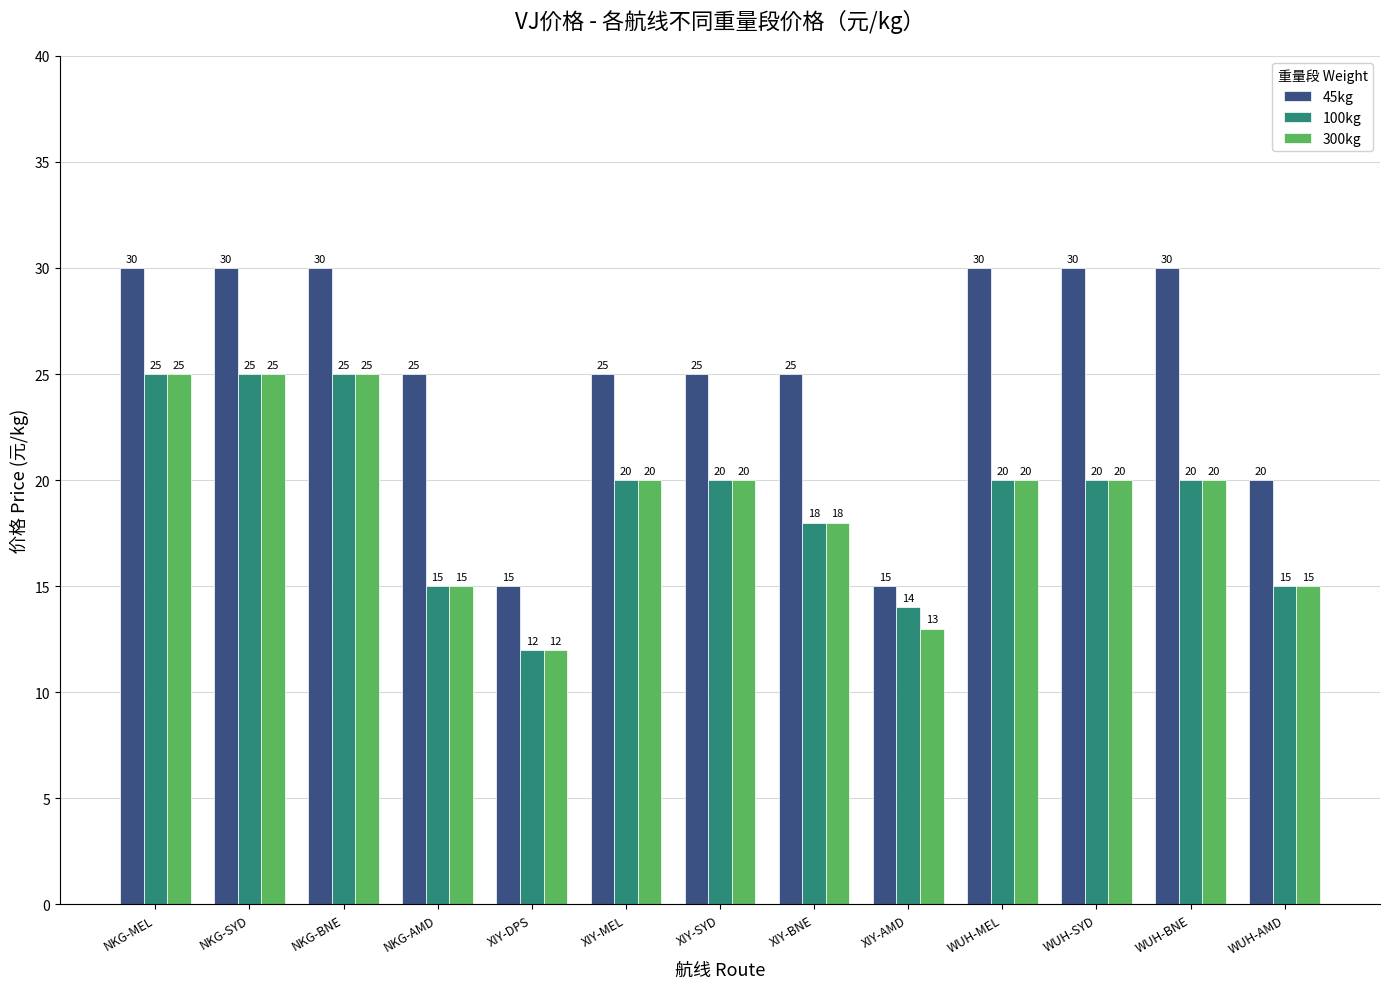

The value of 300kg at XIY-MEL is 20. True or false?

True